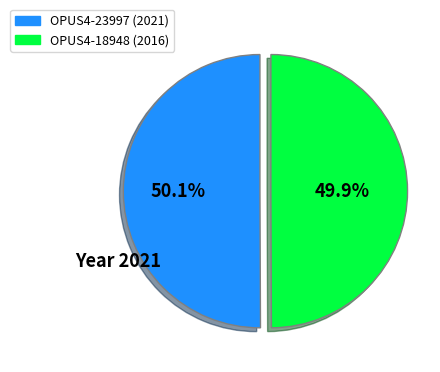

Approximately how many times larger is the value at OPUS4-23997 compared to OPUS4-18948?

1.0